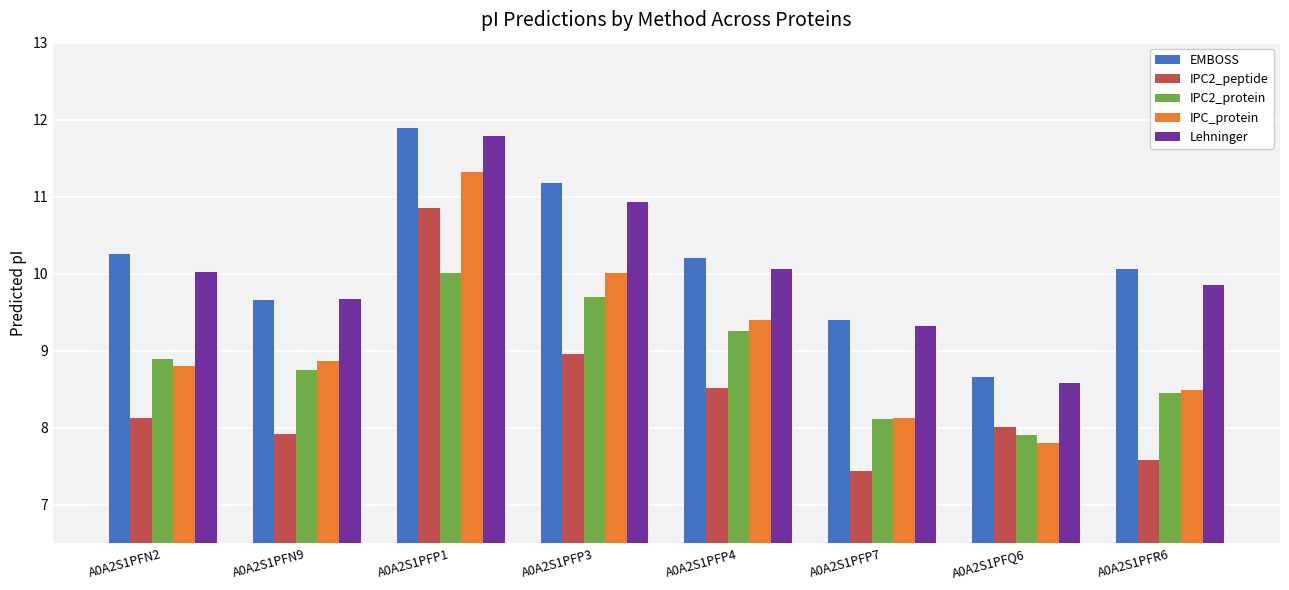

What is the difference between the maximum and minimum values in the IPC_protein series?

3.5